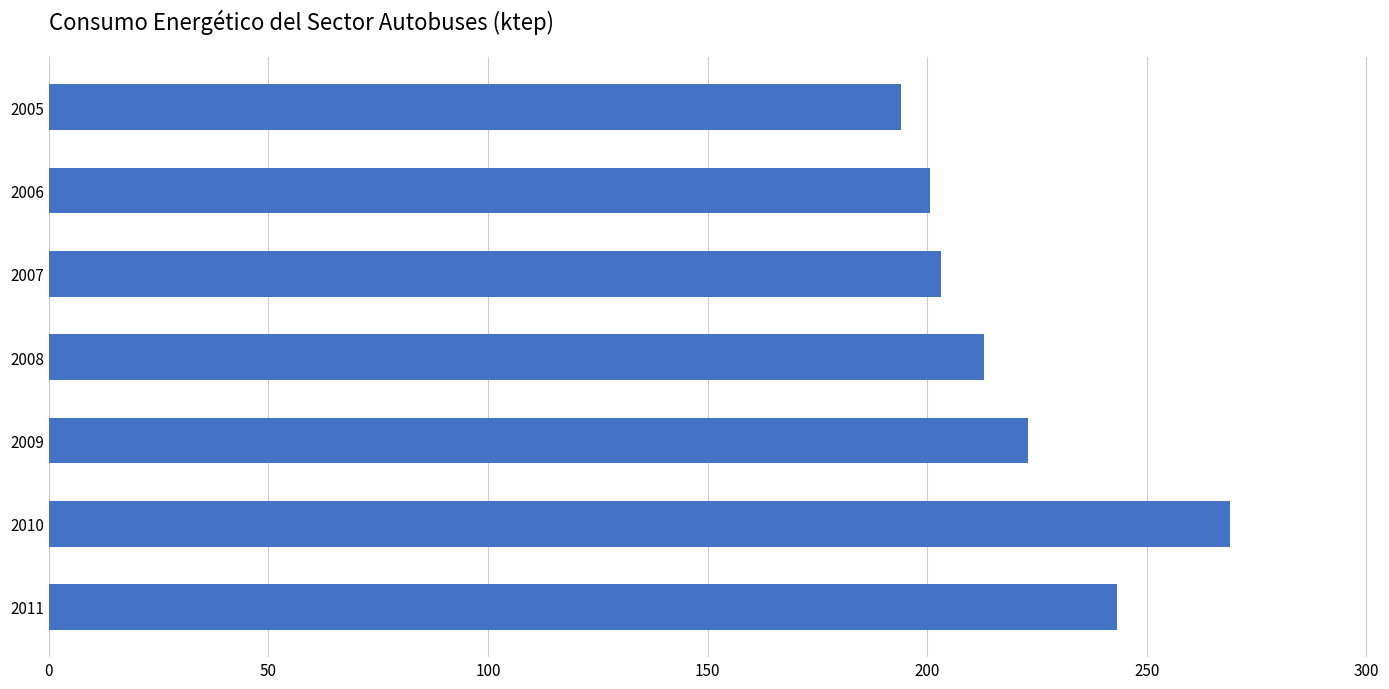

What is the value of the 1st bar from the top?

194.1